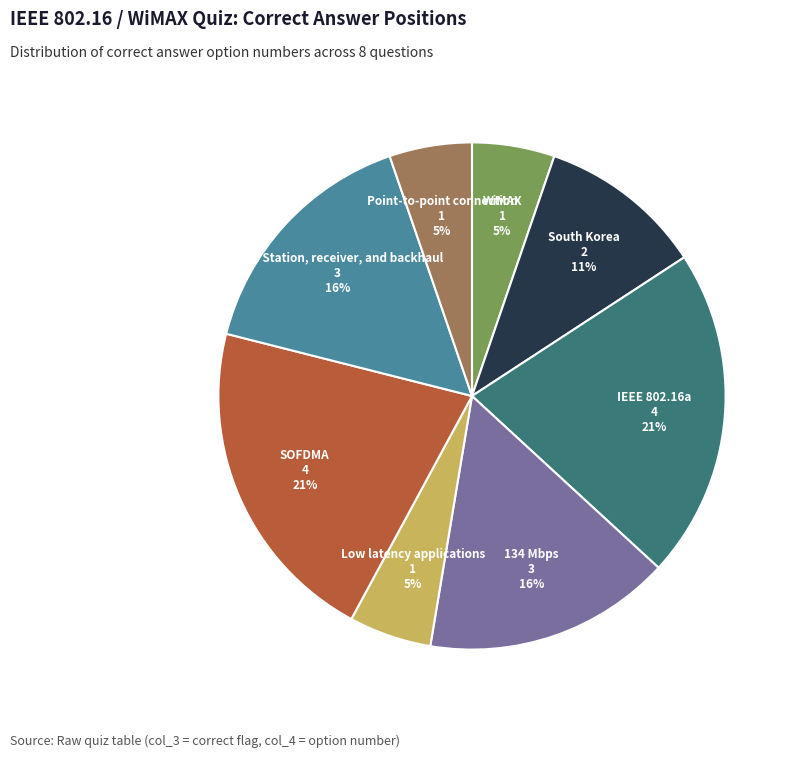

Between Low latency applications and South Korea, which is larger?

South Korea